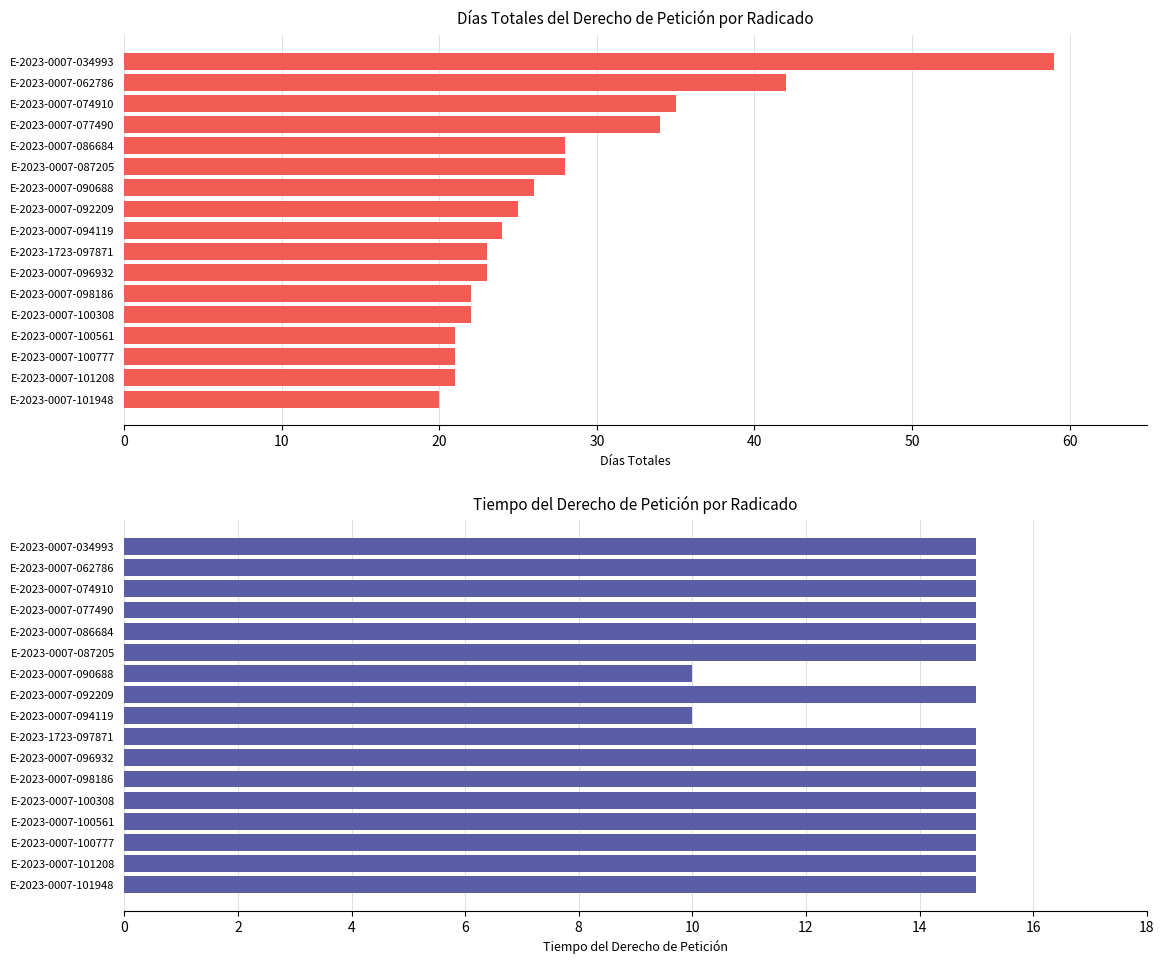

Which series has the widest spread of values?

Días Totales